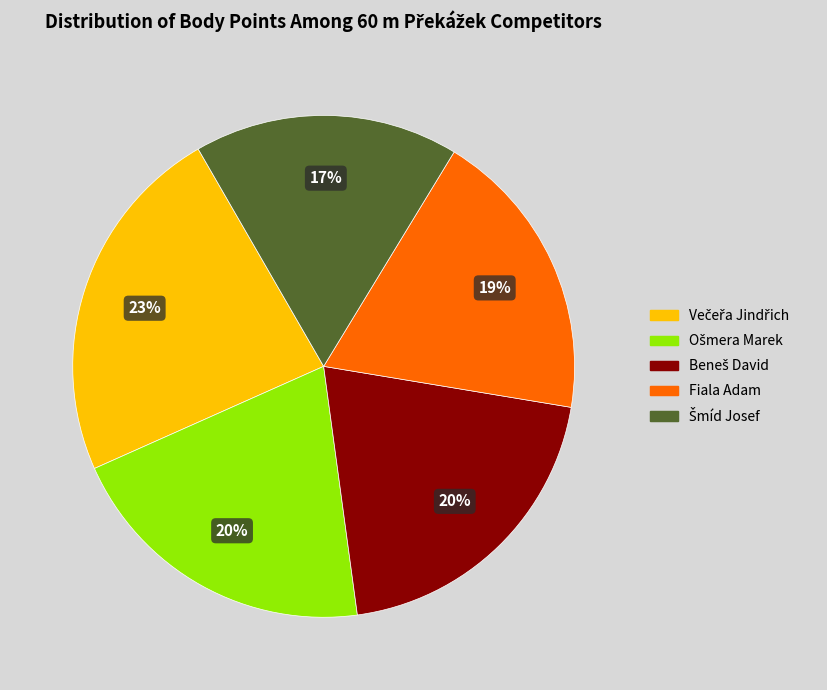

Does any single category account for the majority?

No